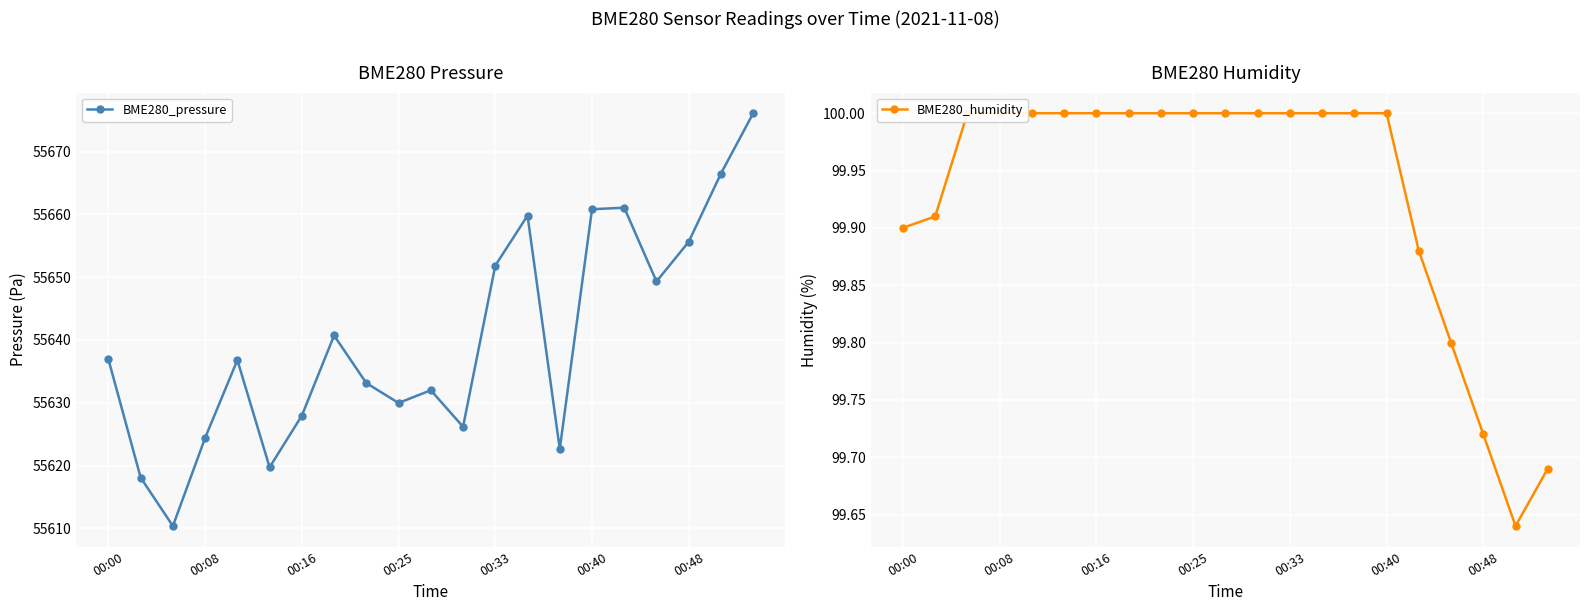

Does the chart display data point markers on the line(s)?

Yes